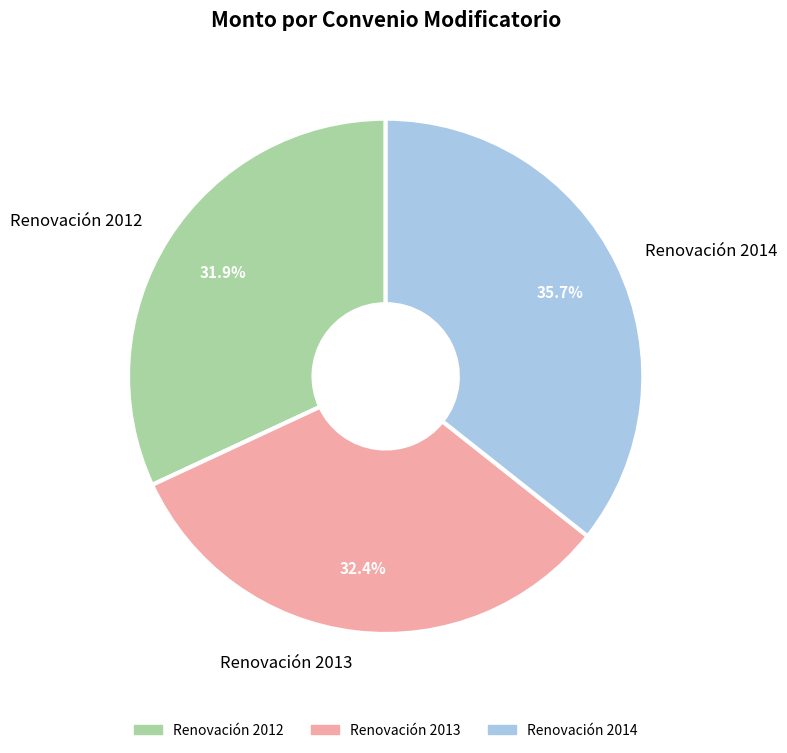

Combined, what portion of the pie is Renovación 2014 and Renovación 2013?

68.1%